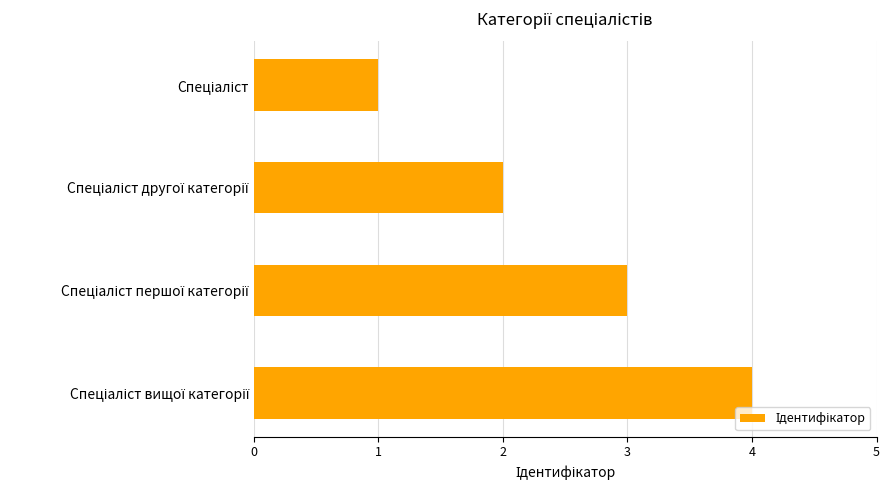

What is the sum of all values?

10